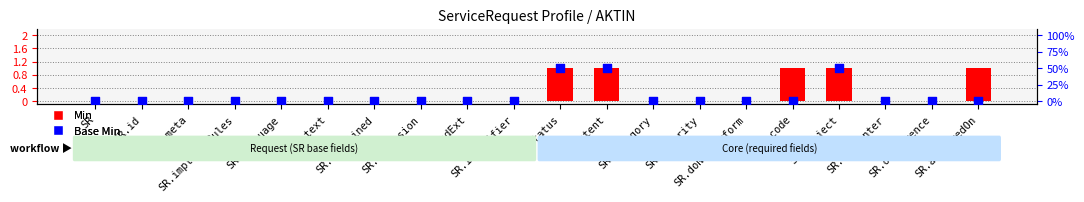

At how many categories does at least one series exceed 0?

5